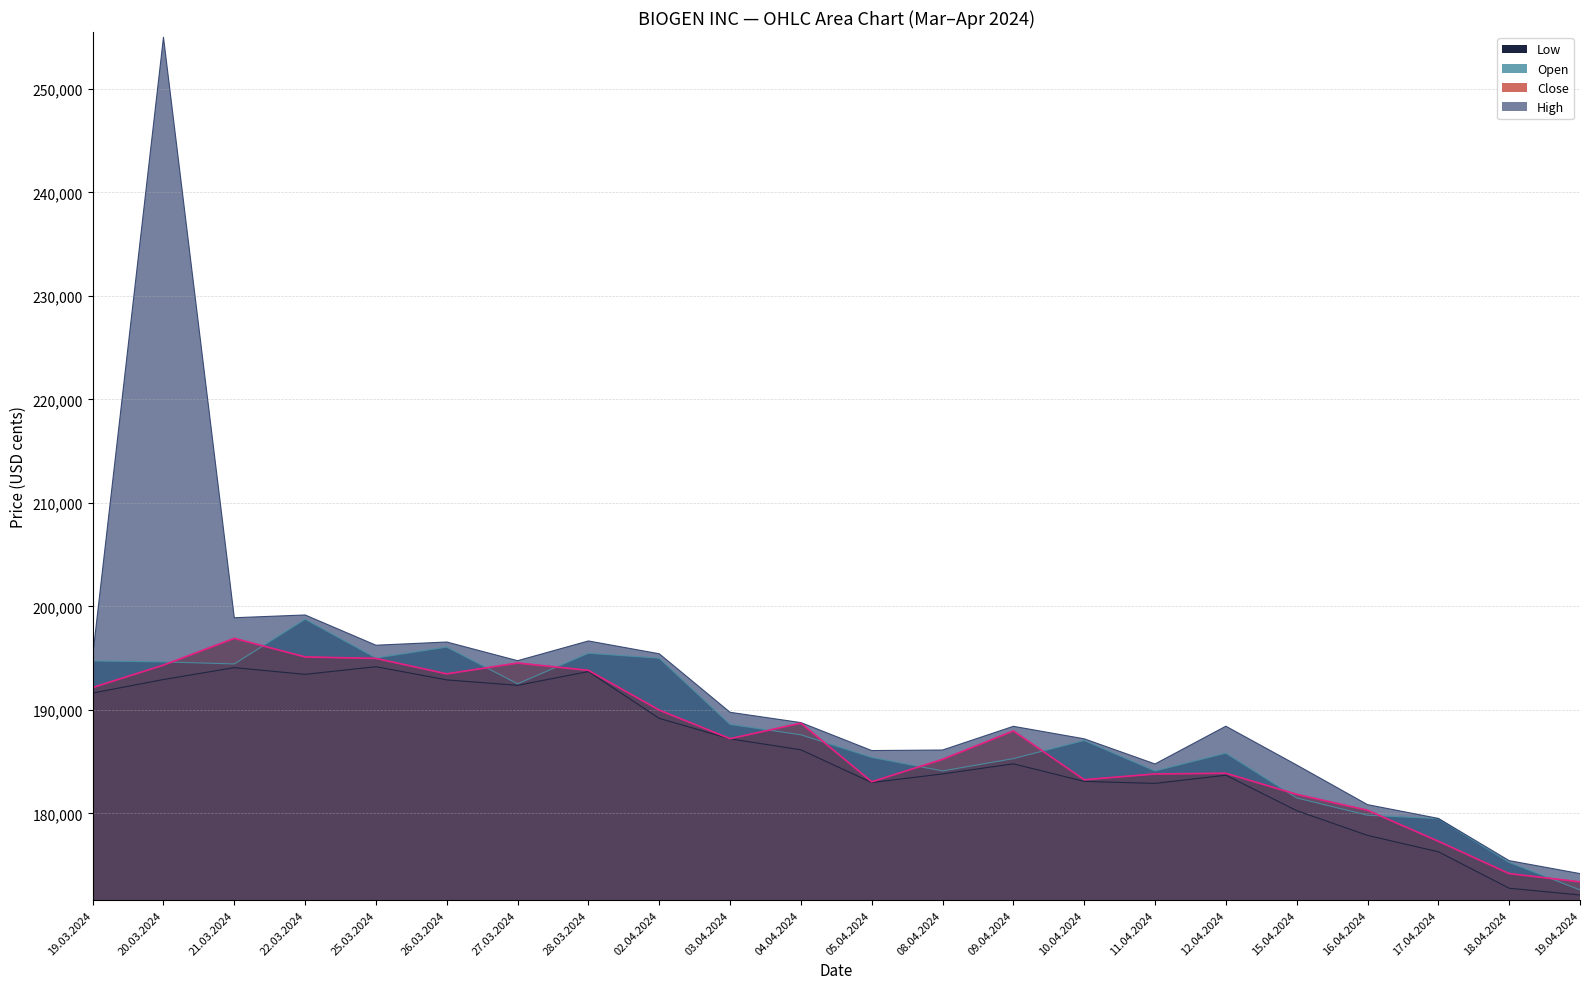

What is the difference between the maximum and second lowest values in the Open series?

23492